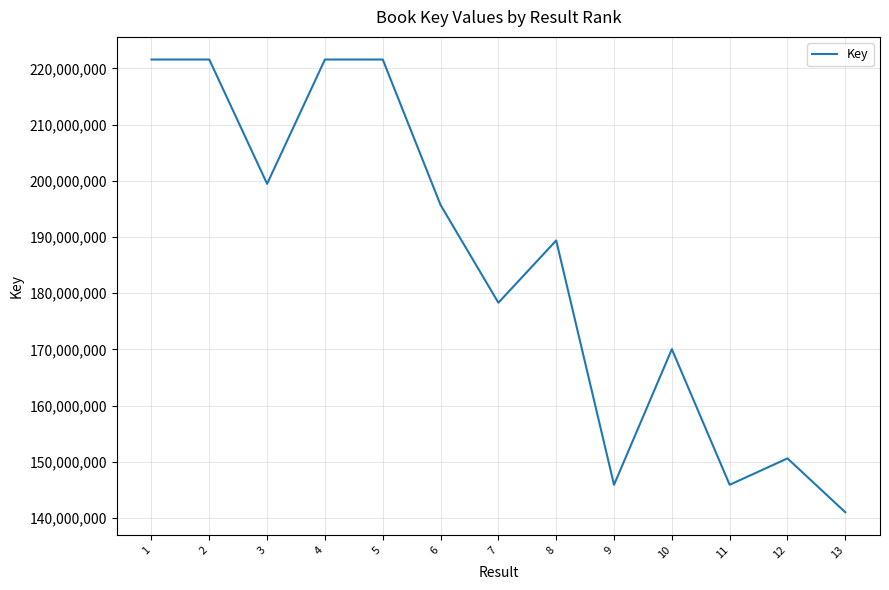

What is the greatest value displayed?

221567586